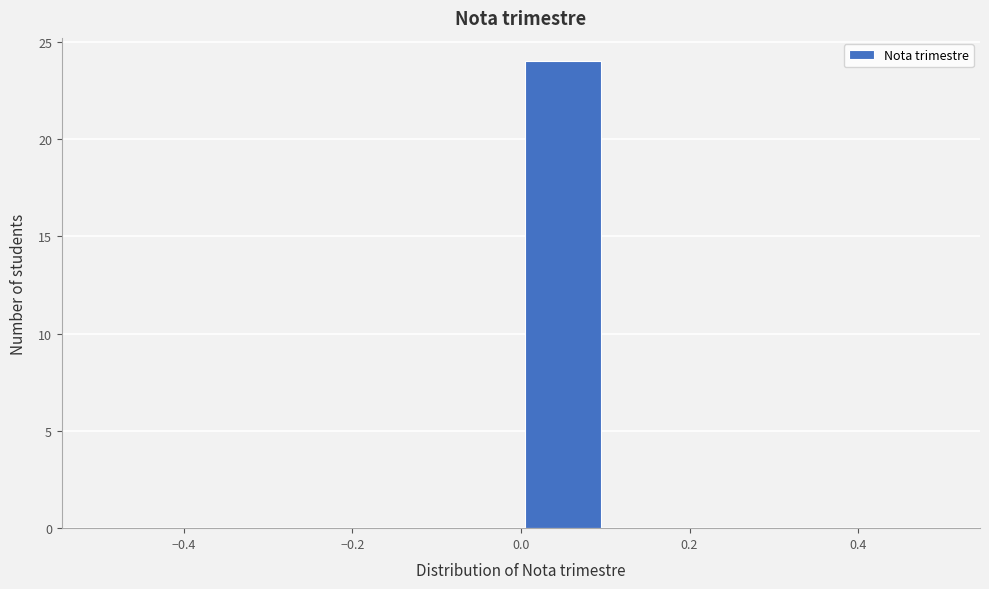

How tall is the bar that spans 0.0 to 0.1 on the x-axis? The values are not printed on the chart, so give them approximately, as read against the axis.

24